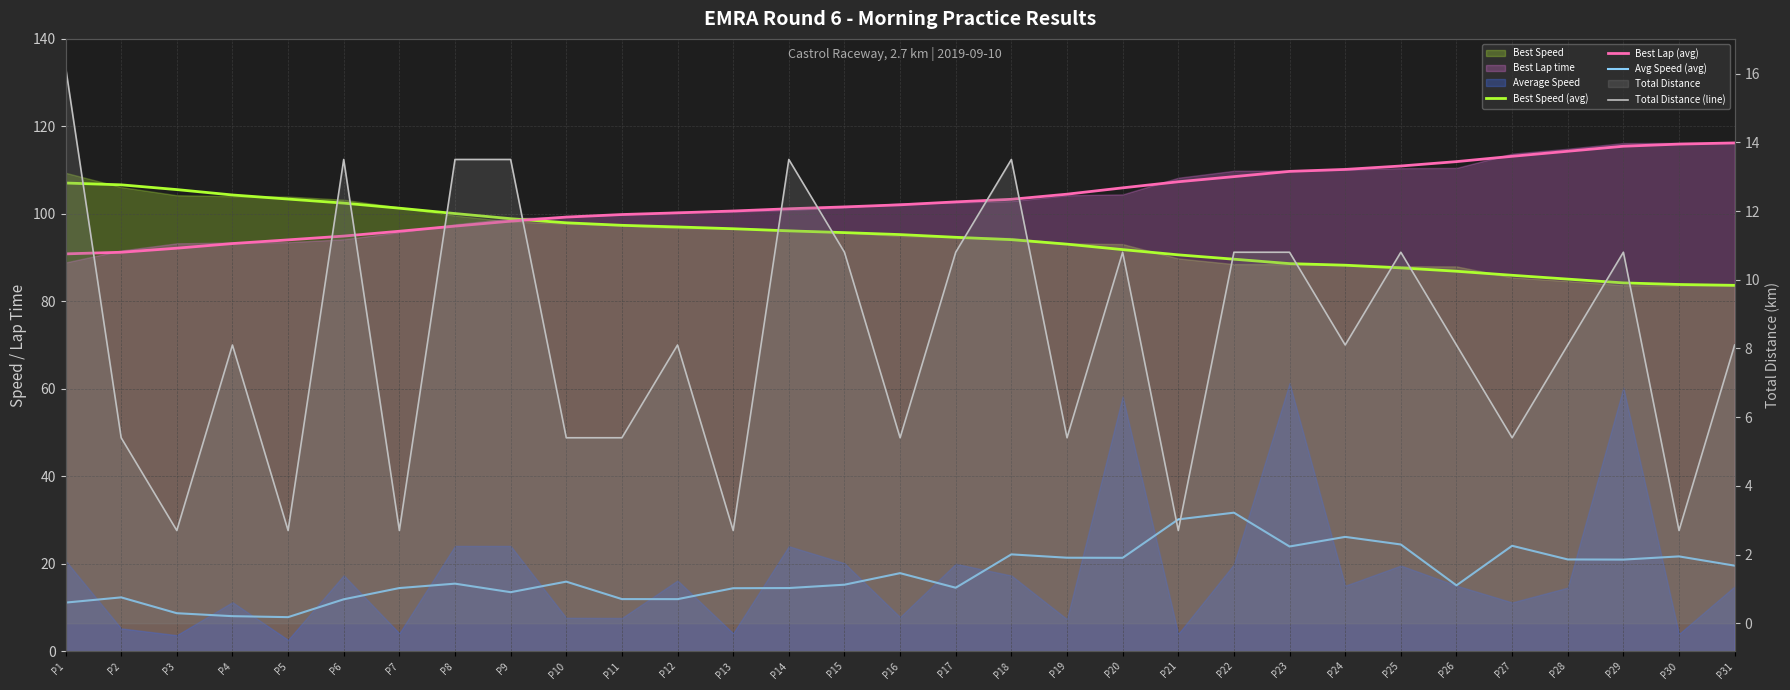

At which category is the sum across all series the highest?

P22